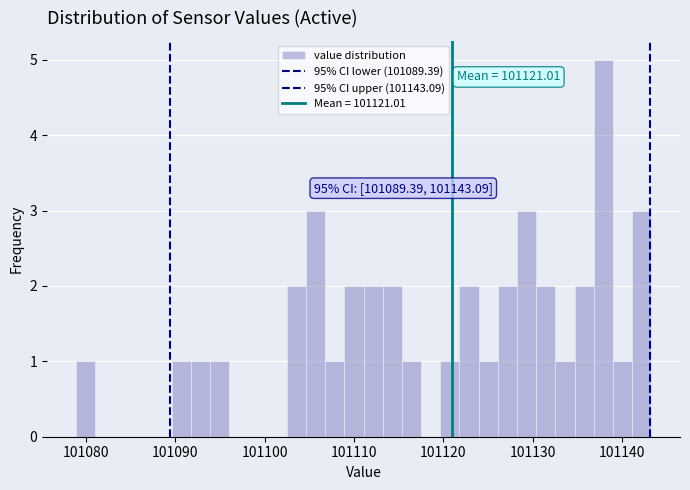

Read against the x-axis, roughly where is the centre of the tallest bar?

101138